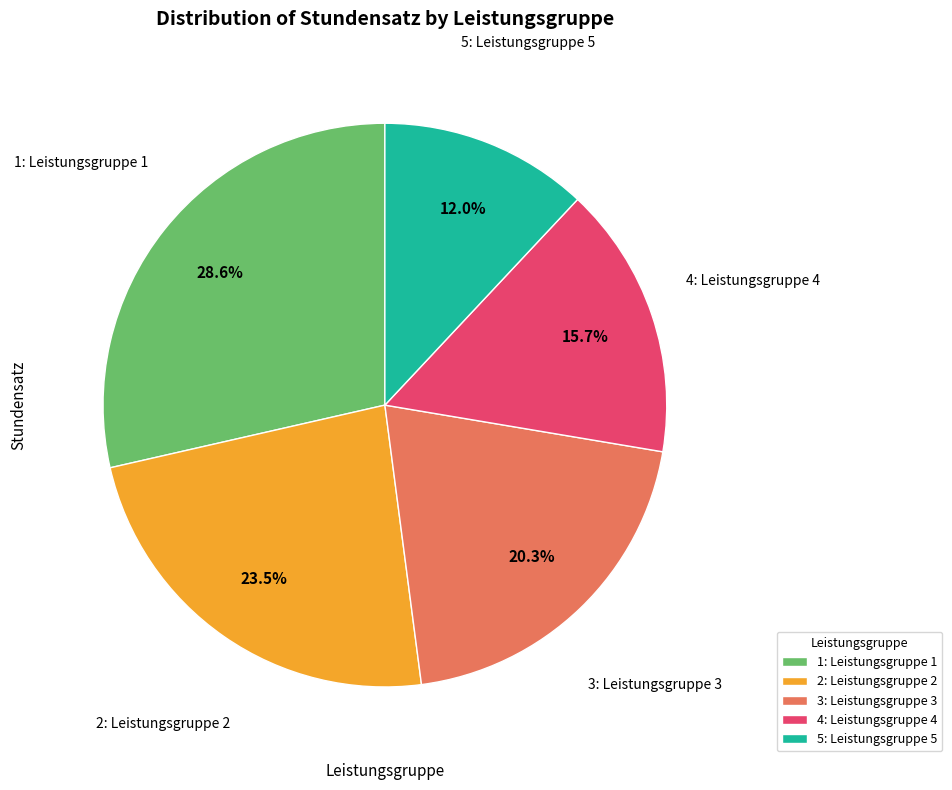

Count the number of slices in the pie.

5